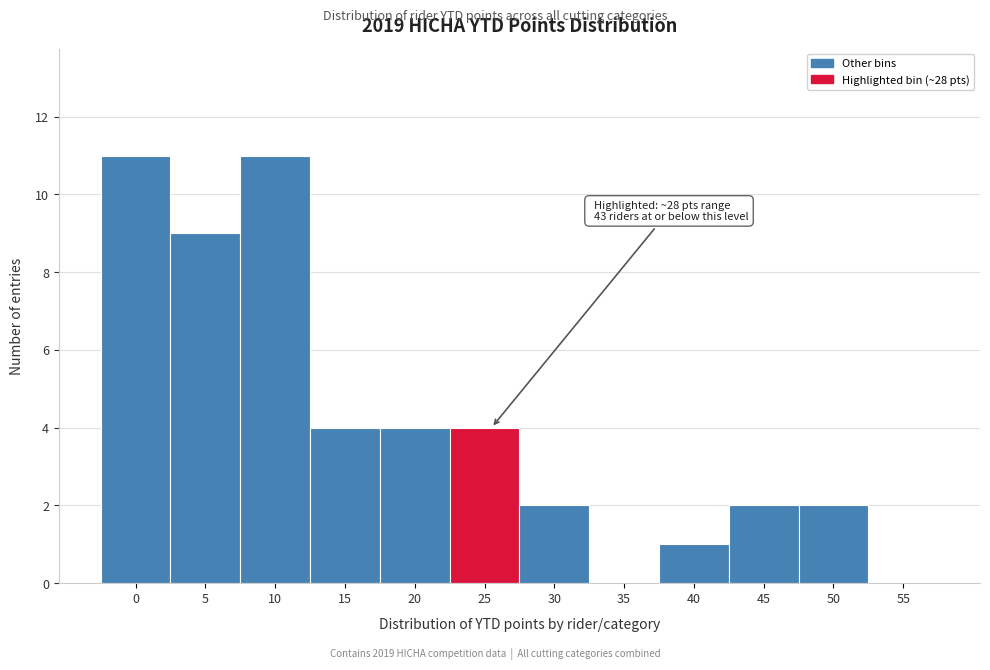

Reading left to right, transcribe all the data shown in this chart.

0=11	5=9	10=11	15=4	20=4	25=4	30=2	35=0	40=1	45=2	50=2	55=0